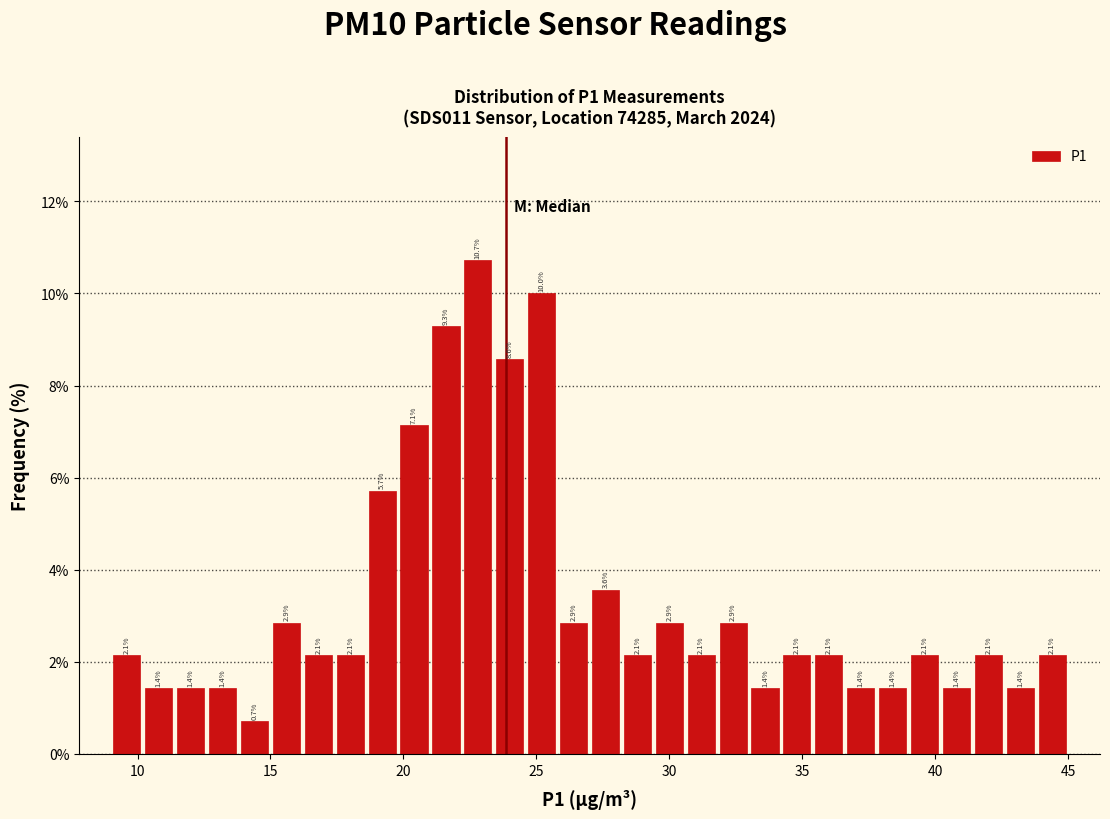

Around what value on the x-axis is the tallest bar? Give the approximate position of its centre, as read against the axis.

23.0